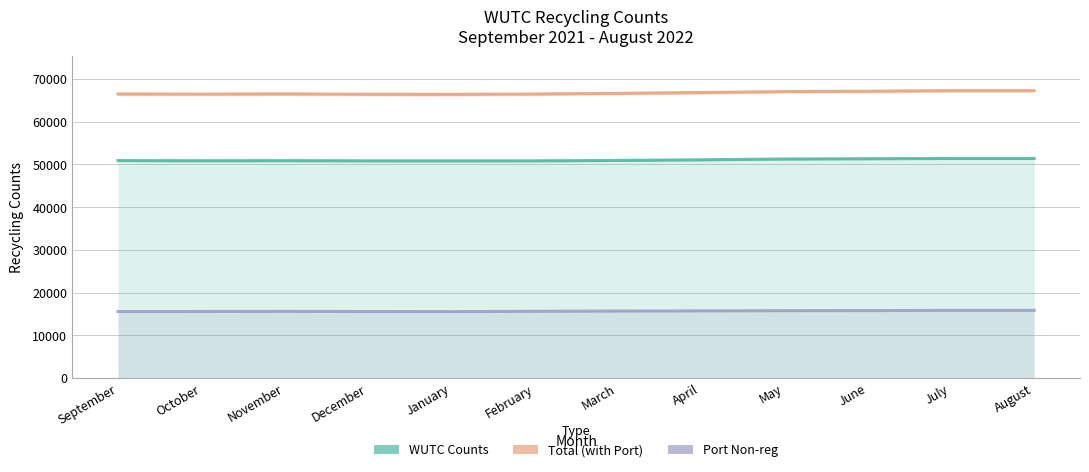

What is the difference between the maximum and minimum values in the Total (with Port) series?

866